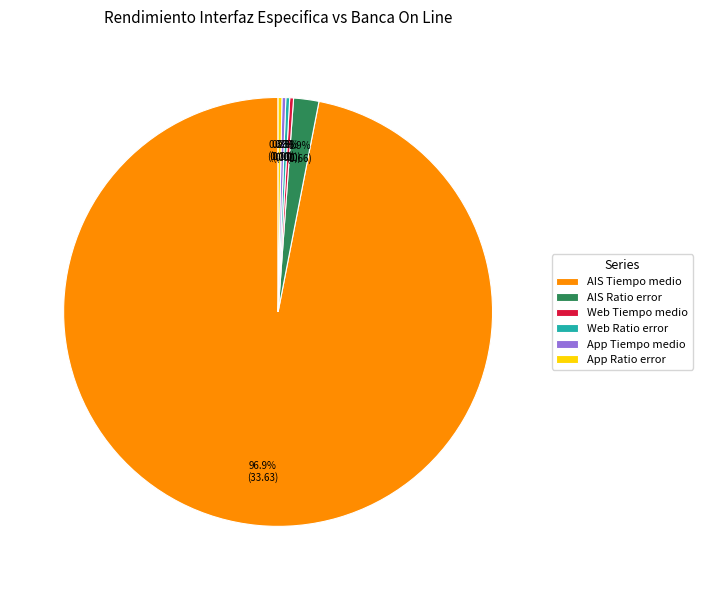

What is the total percentage of App Tiempo medio and Web Tiempo medio?

0.6%